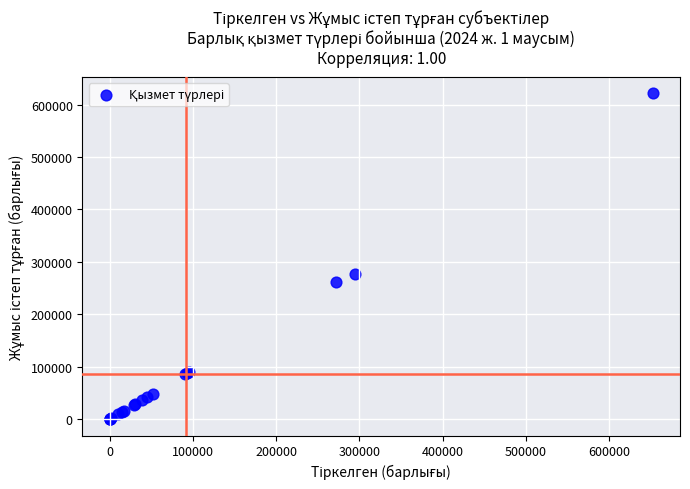

What Y value in the scatter plot is closest to 310955?

276817